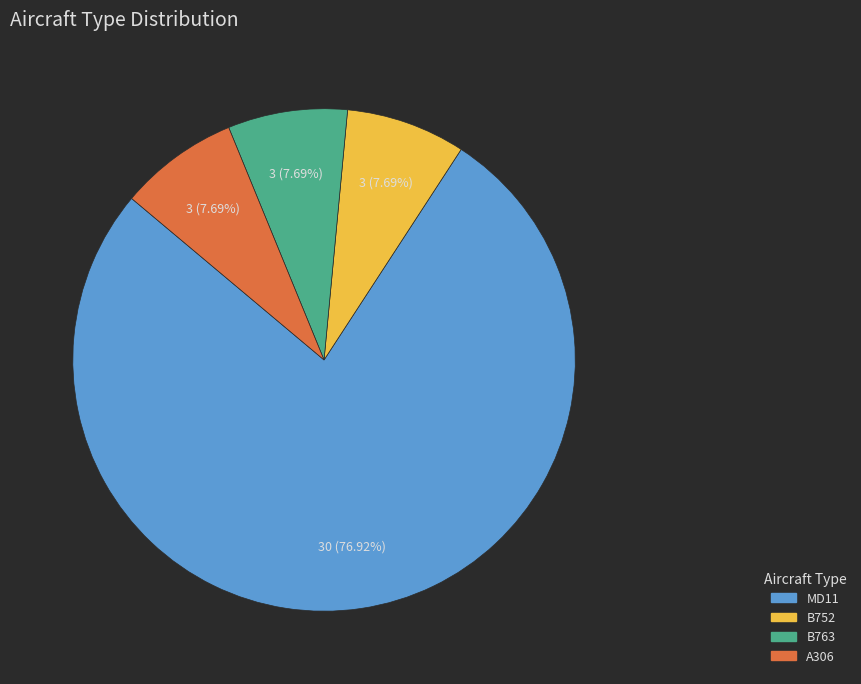

What percentage do MD11 and B752 together represent?

84.6%